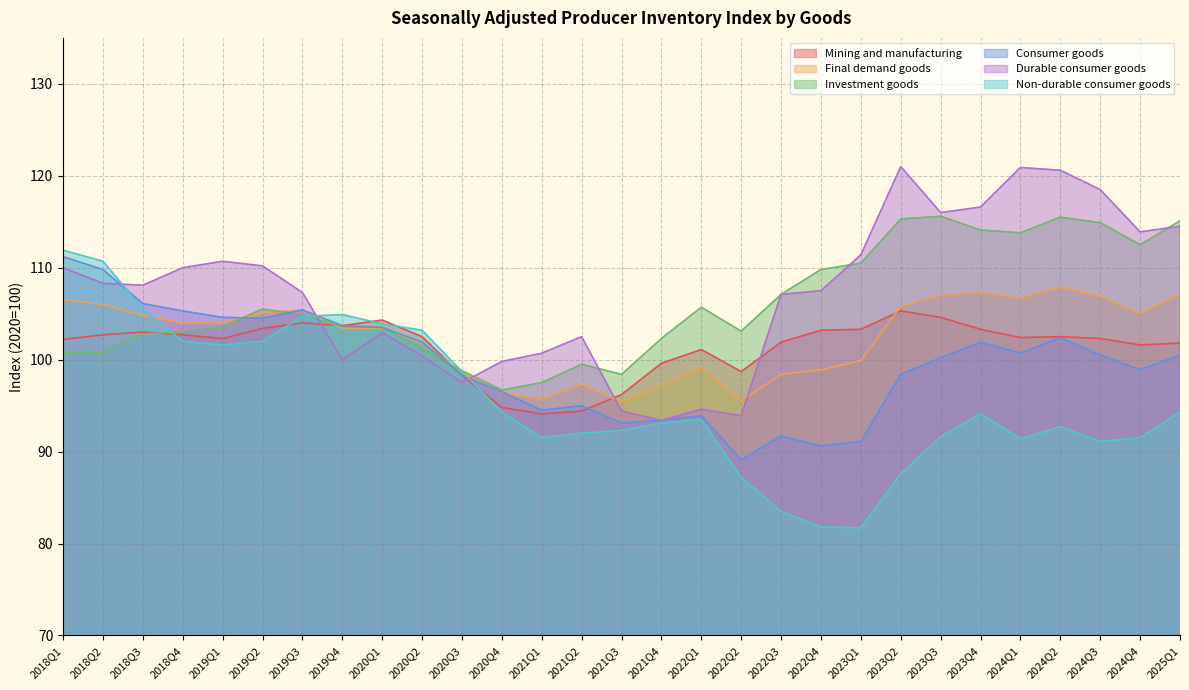

Reading left to right, extract all data points from this chart.

Mining and manufacturing: 102.2	102.7	103.0	102.7	102.3	103.4	104.0	103.7	104.3	102.5	98.3	94.8	94.1	94.4	96.2	99.6	101.1	98.7	101.9	103.2	103.3	105.3	104.6	103.3	102.4	102.5	102.3	101.6	101.8
Final demand goods: 106.5	106.0	104.8	104.0	104.0	105.1	105.4	103.4	103.4	101.8	98.6	96.4	95.7	97.3	95.4	97.1	99.1	95.5	98.4	98.9	99.9	105.8	107.0	107.3	106.7	107.9	106.9	105.0	107.1
Investment goods: 100.8	100.8	102.8	103.0	103.6	105.5	104.9	103.6	103.5	101.2	98.8	96.7	97.5	99.5	98.4	102.3	105.7	103.1	107.1	109.8	110.5	115.3	115.6	114.1	113.8	115.5	114.9	112.5	115.1
Consumer goods: 111.2	109.8	106.1	105.3	104.6	104.5	105.4	103.7	103.5	101.9	98.3	96.5	94.5	95.0	93.1	93.4	93.9	89.1	91.7	90.6	91.1	98.4	100.2	101.9	100.7	102.4	100.5	98.9	100.5
Durable consumer goods: 110.0	108.3	108.1	110.0	110.7	110.2	107.3	100.0	102.9	100.4	97.5	99.8	100.7	102.5	94.4	93.4	94.6	93.9	107.1	107.5	111.4	121.0	116.0	116.6	120.9	120.6	118.5	113.9	114.5
Non-durable consumer goods: 111.9	110.7	105.5	102.0	101.6	102.0	104.7	104.9	103.9	103.2	98.7	94.3	91.5	92.0	92.3	93.1	93.5	87.2	83.5	81.8	81.7	87.6	91.6	94.1	91.4	92.7	91.1	91.5	94.3